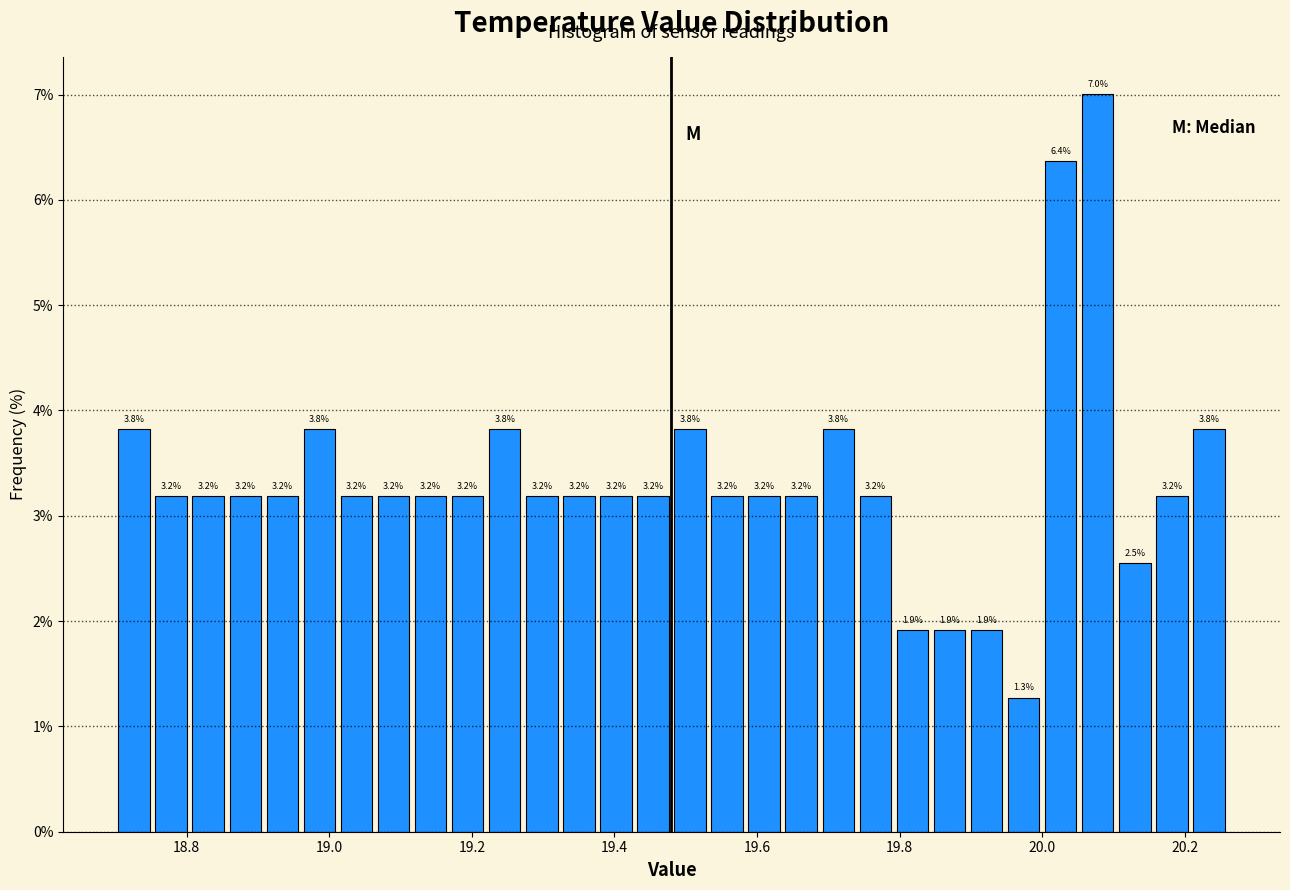

Around what value on the x-axis is the tallest bar? Give the approximate position of its centre, as read against the axis.

20.08